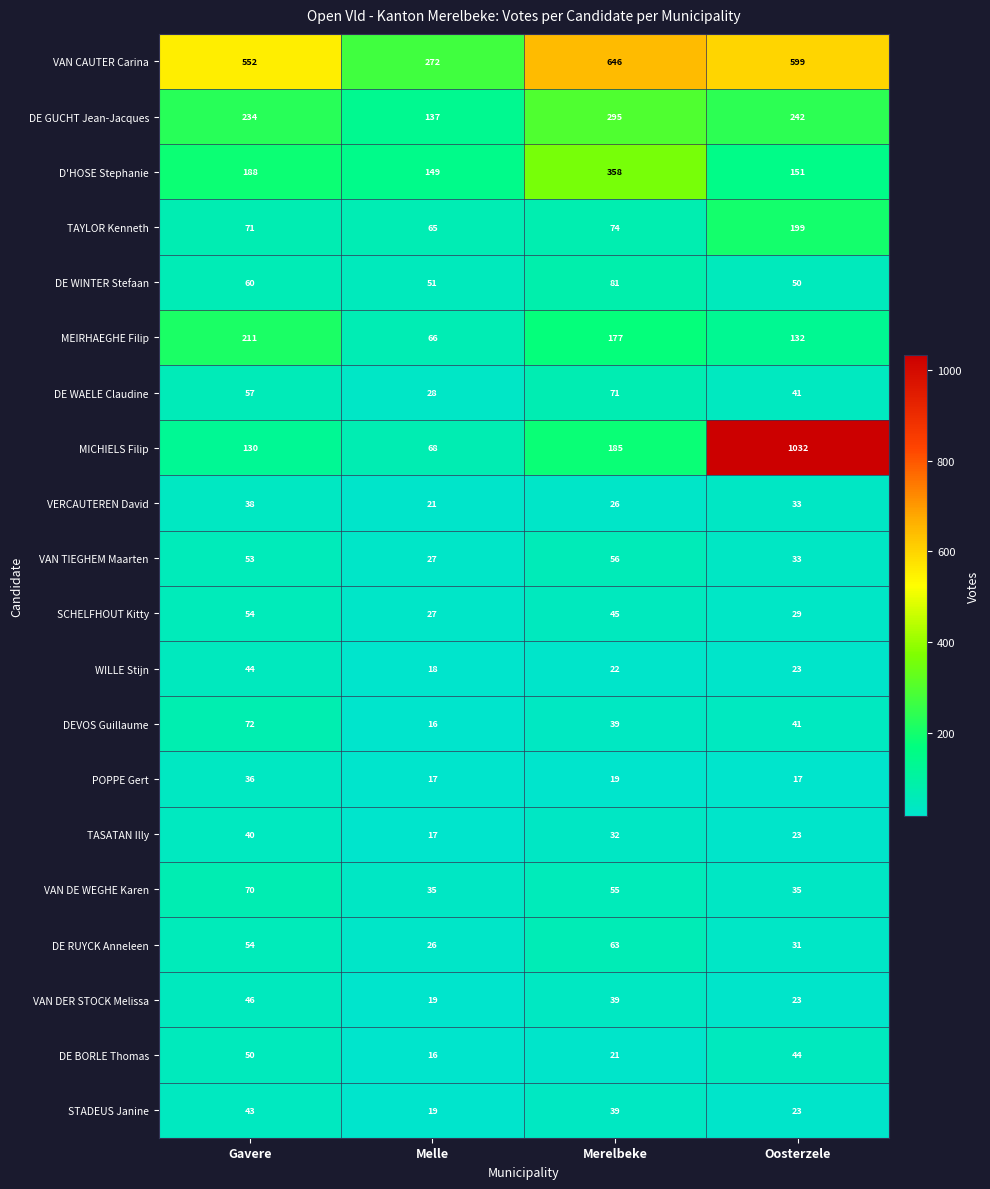

What is the difference between the maximum and minimum values in the DE RUYCK Anneleen series?

37